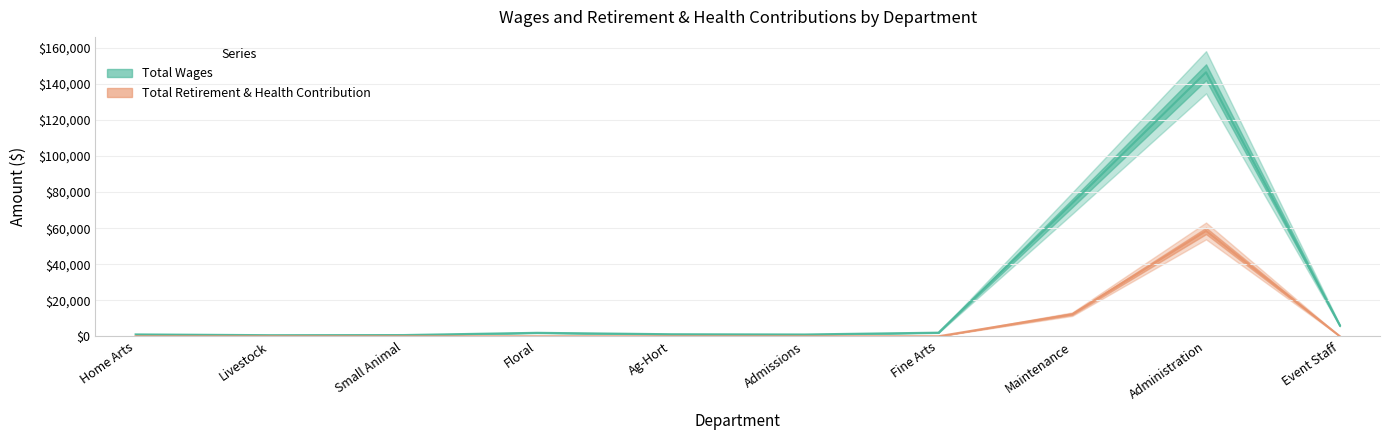

At which label does Total Retirement & Health Contribution reach its minimum?

Event Staff